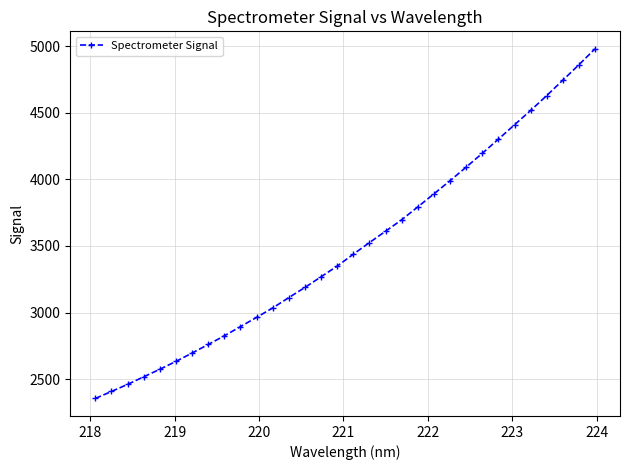

What is the minimum value shown in the chart?

2355.6